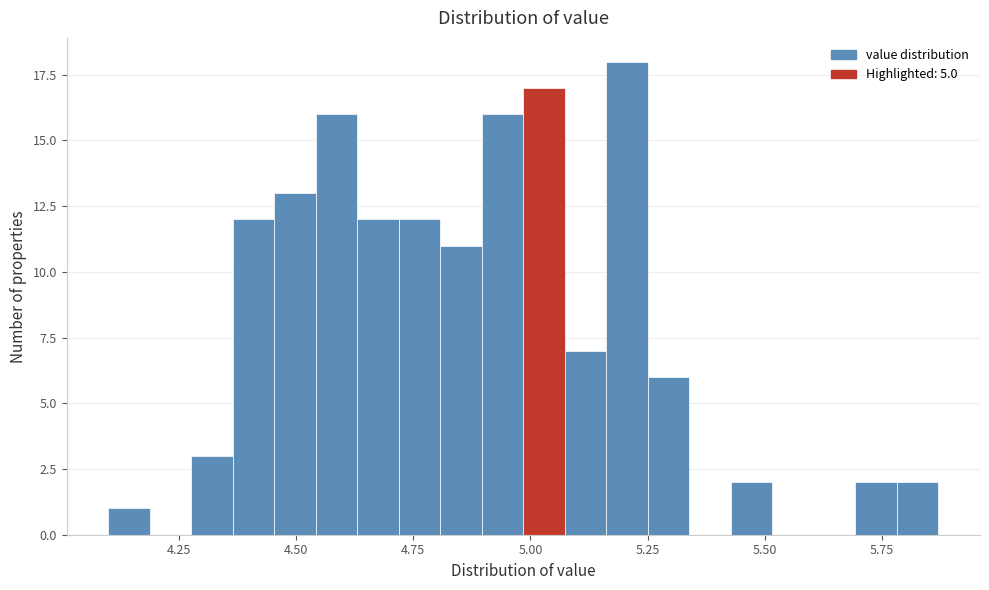

Around what value on the x-axis is the tallest bar? Give the approximate position of its centre, as read against the axis.

5.20